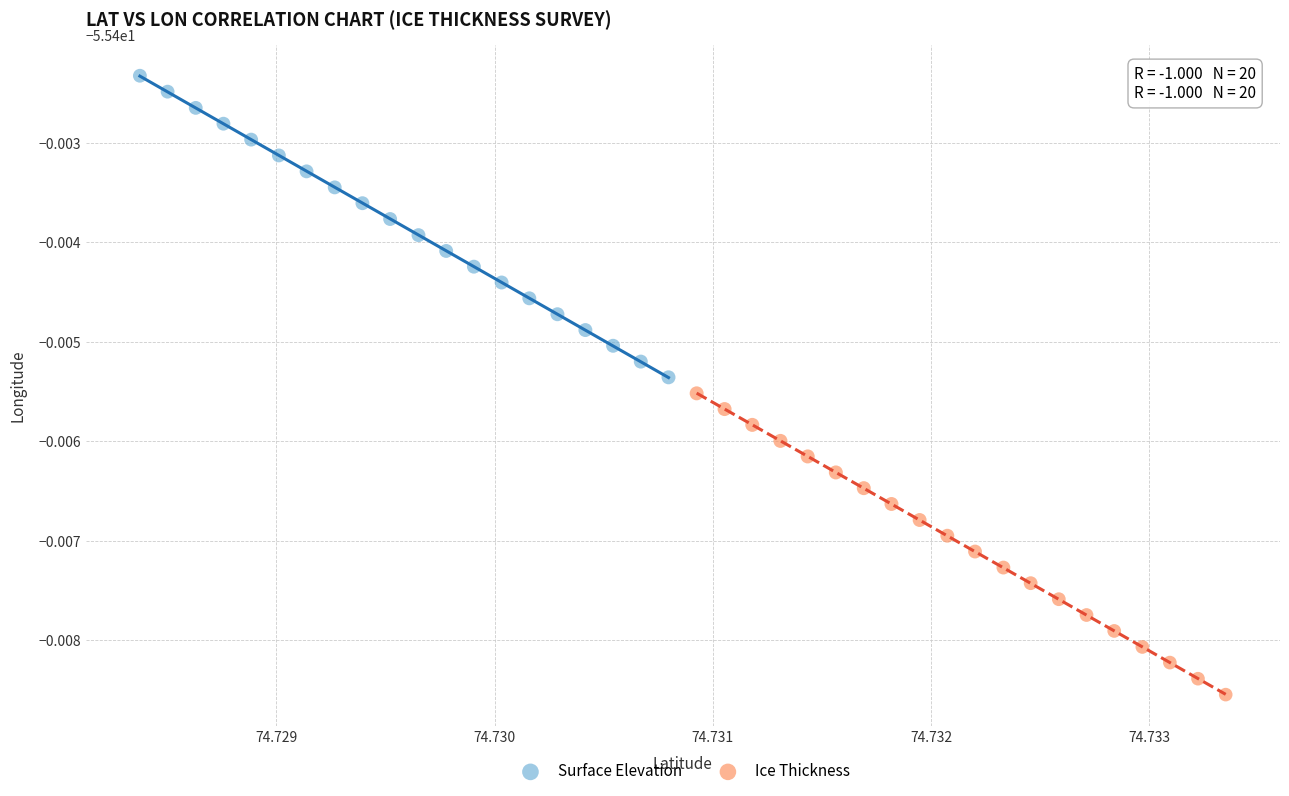

Which series contains the lowest Y value?

Ice Thickness